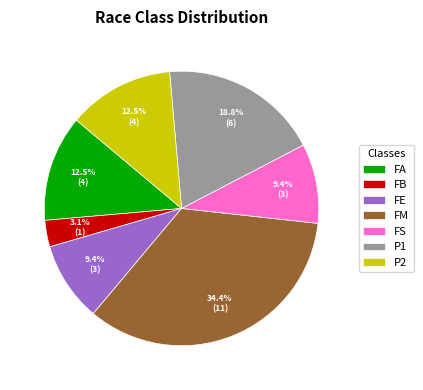

True or false: FS accounts for 16% of the total.

False